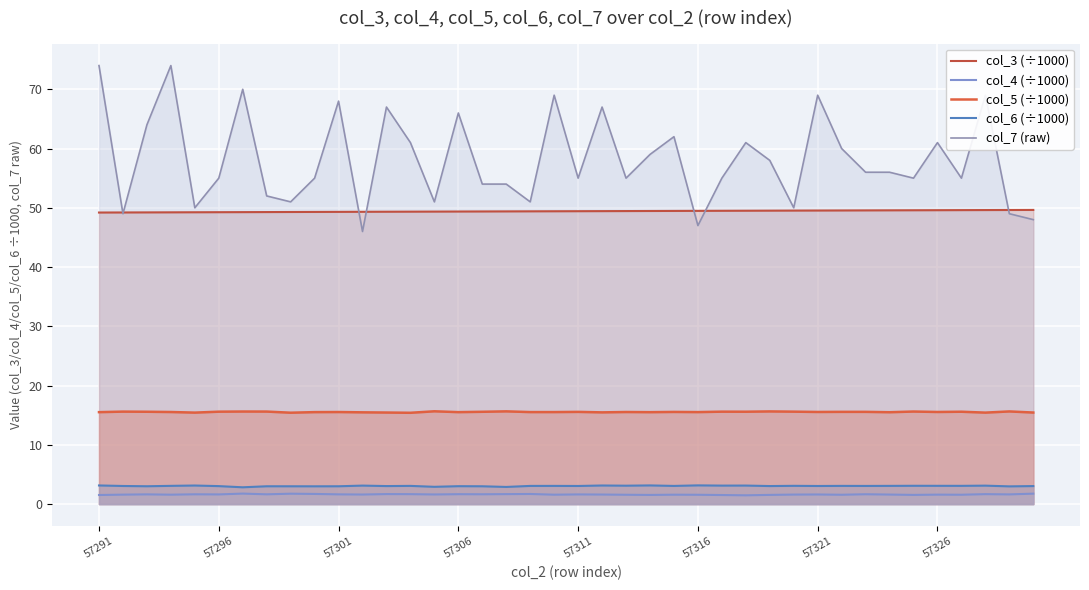

Rank the series at 33 from lowest to highest value.

col_4 (÷1000), col_6 (÷1000), col_5 (÷1000), col_3 (÷1000), col_7 (raw)